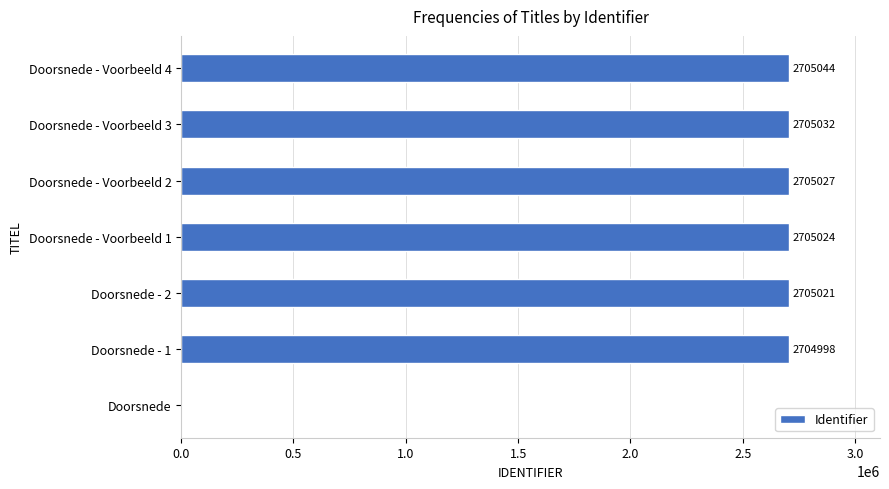

Which has a higher value, Doorsnede - Voorbeeld 4 or Doorsnede - Voorbeeld 3?

Doorsnede - Voorbeeld 4